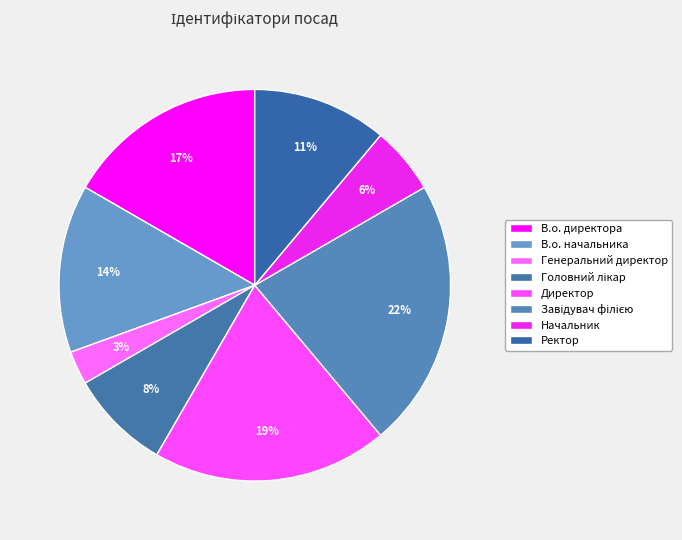

To the nearest percent, what percentage of the pie is В.о. директора?

17%